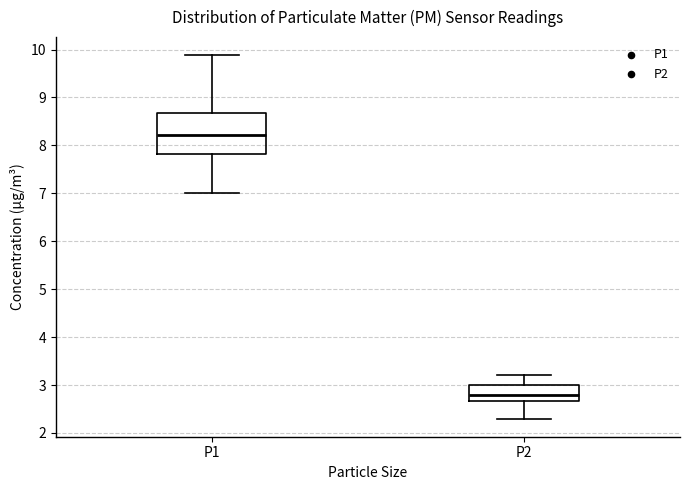

Reading left to right, transcribe this box plot: for each box, give where its median line is, the range the box spans, and where its two whiskers end, as read against the y-axis. The values are not printed on the chart, so give them approximately, as read against the axis.

P1: median 8.2, box 7.8 to 8.7, whiskers 7.0 to 9.9
P2: median 2.8, box 2.7 to 3.0, whiskers 2.3 to 3.2